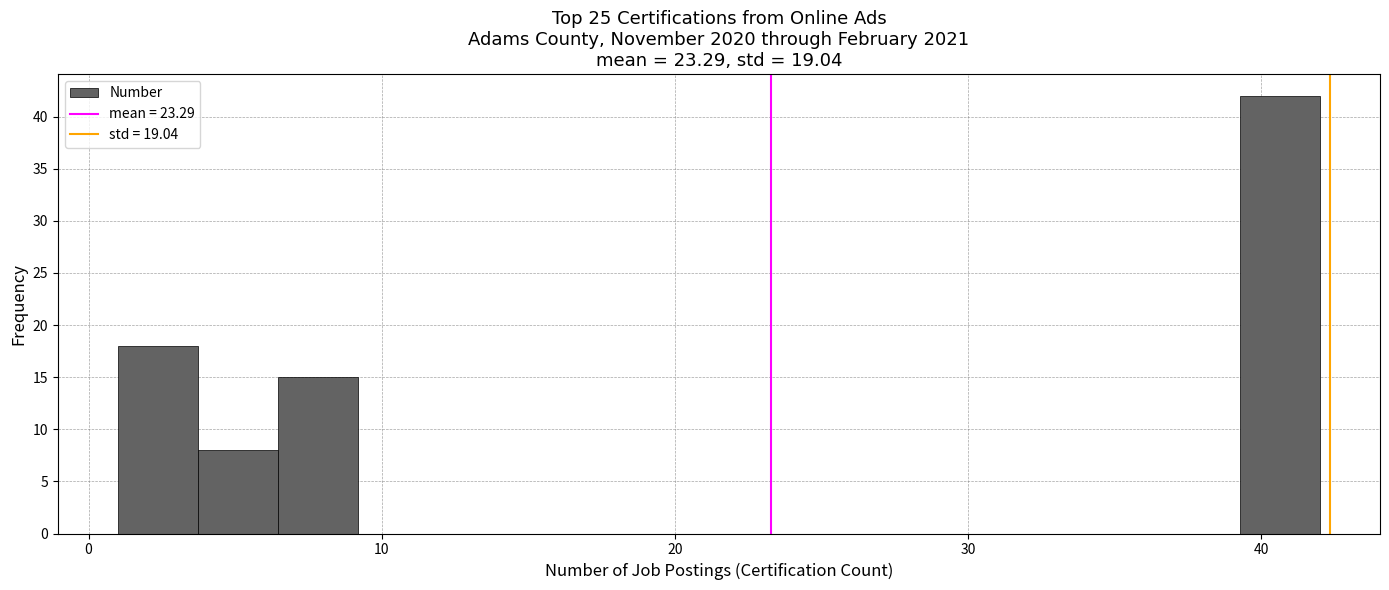

Around what value on the x-axis is the tallest bar? Give the approximate position of its centre, as read against the axis.

41